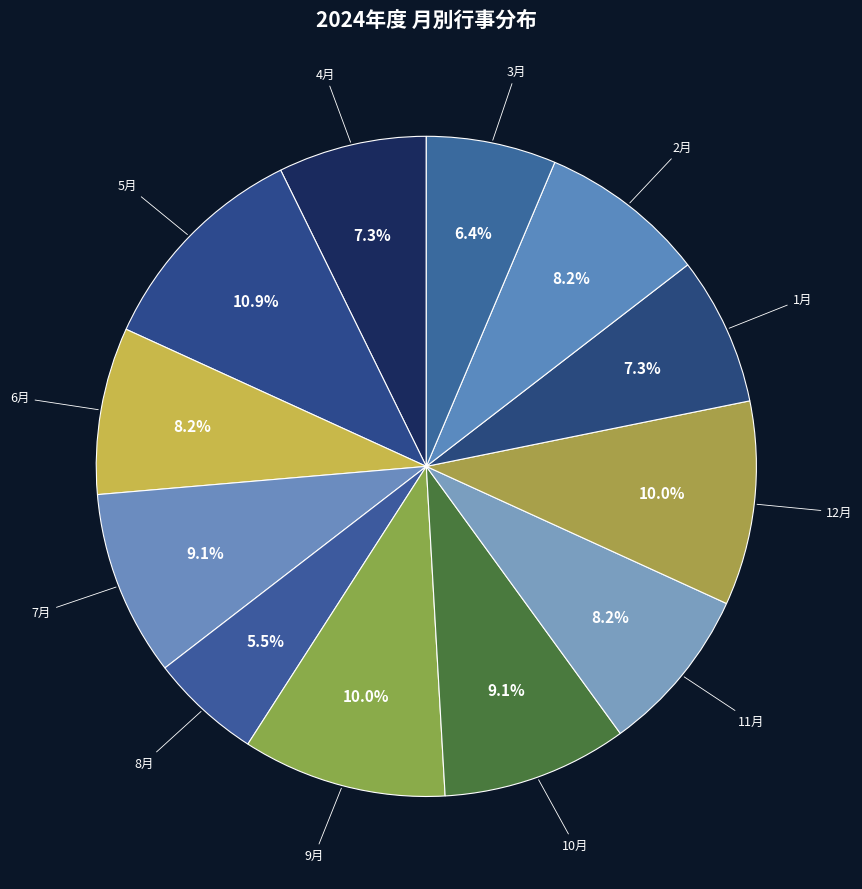

Is the sum of 1月 and 6月 greater than half?

No